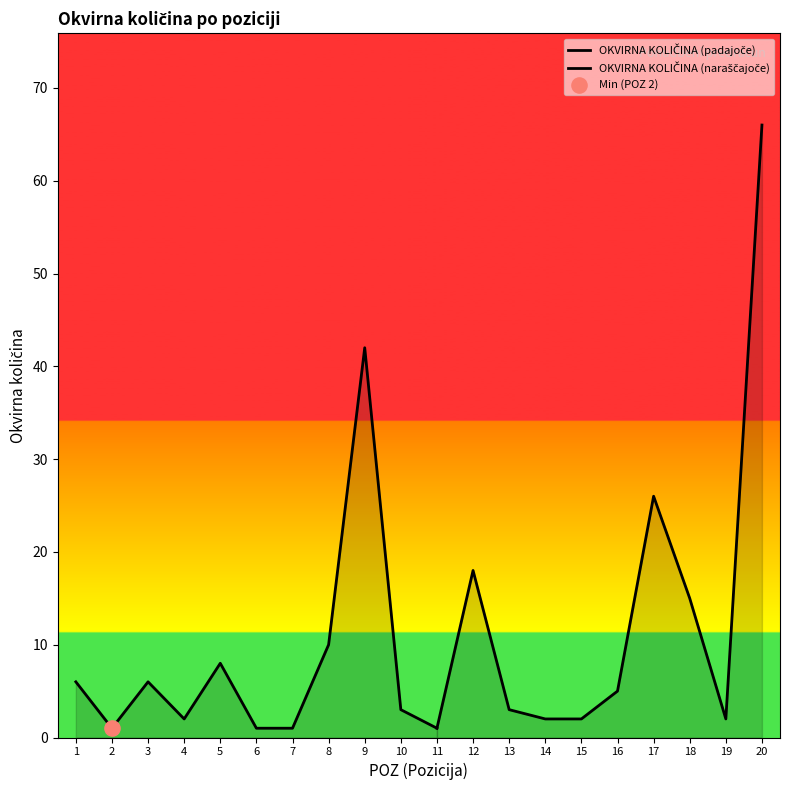

Is the value of POZ at 13 greater than the value of OKVIRNA KOLIČINA at 20?

No